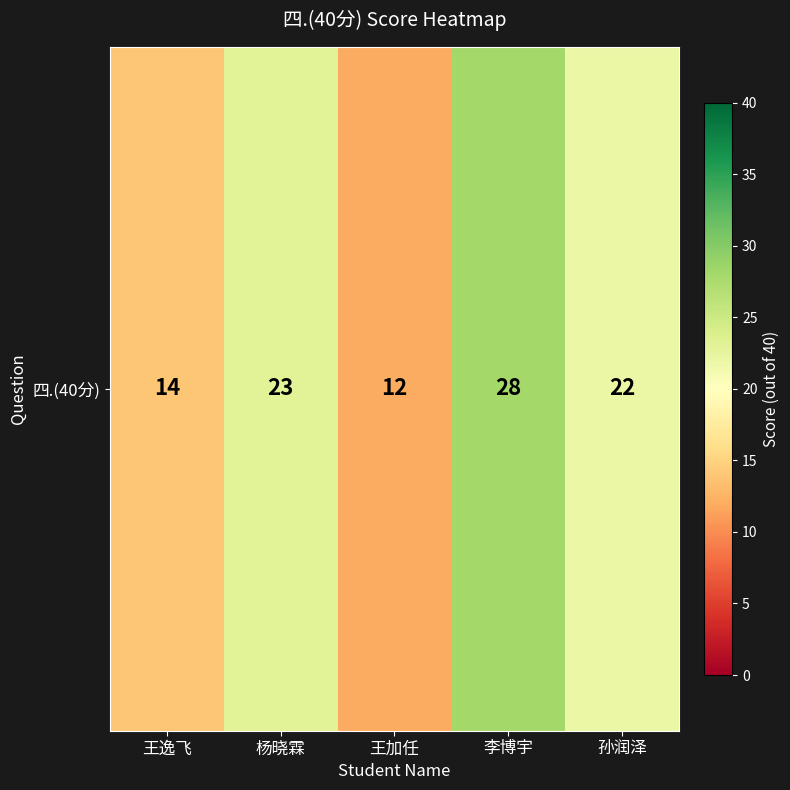

Which category has the lowest value across all series?

王加任